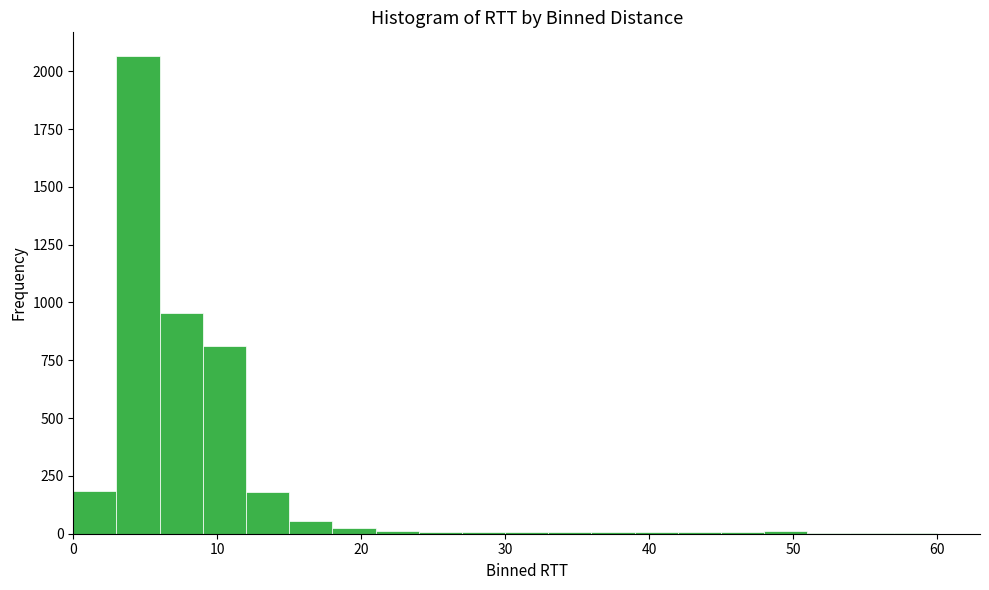

Around what value on the x-axis is the tallest bar? Give the approximate position of its centre, as read against the axis.

5